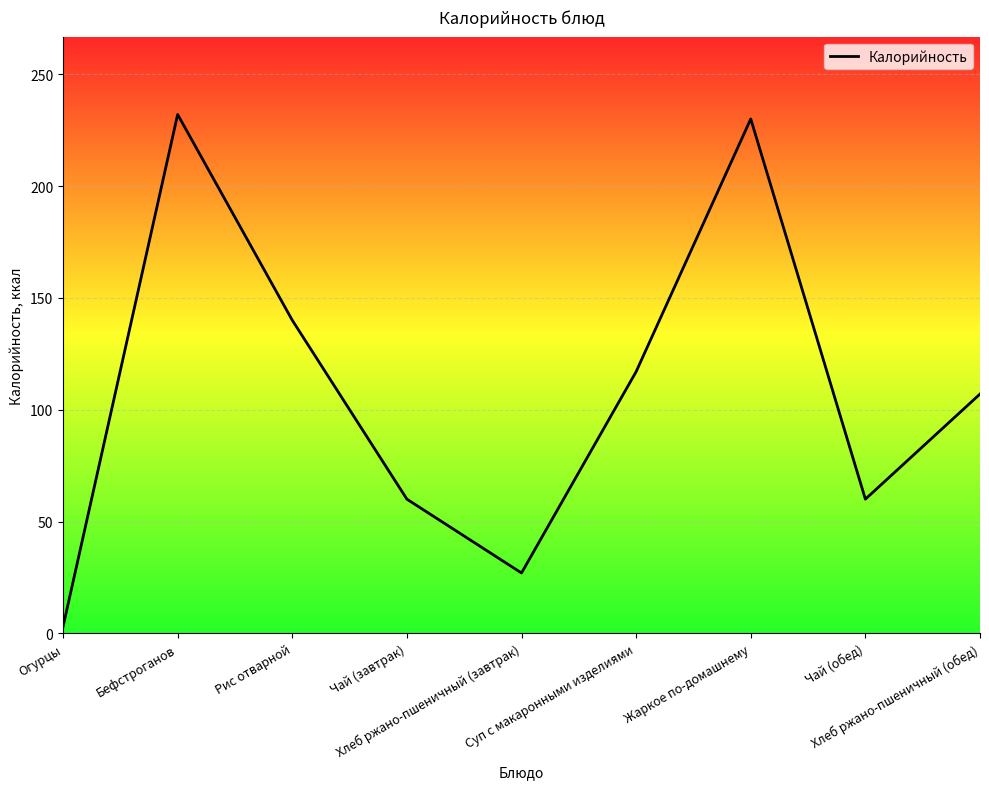

The value at Жаркое по-домашнему is 120. True or false?

False